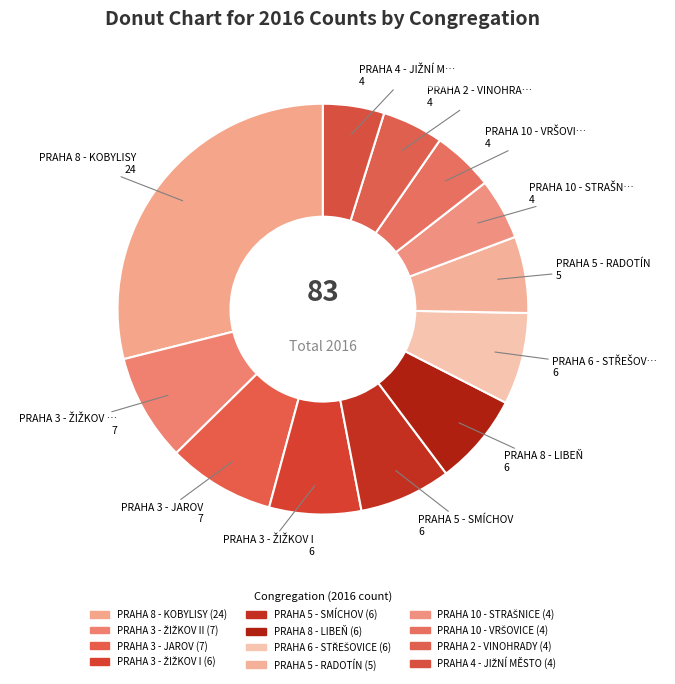

How many slices are in this pie chart?

12